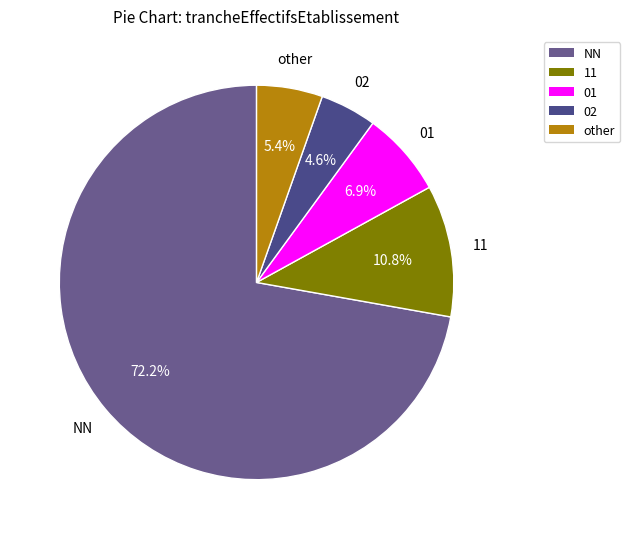

What is the smallest slice in the pie chart?

02